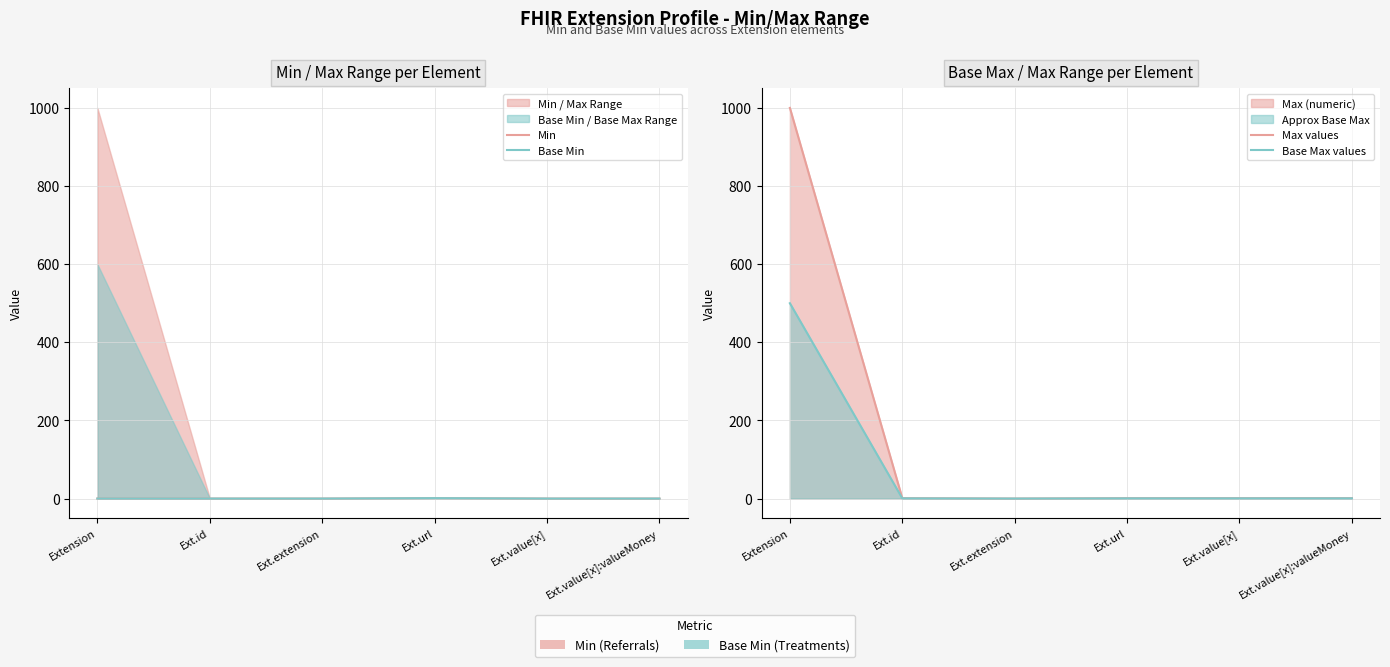

What is the maximum value shown in the chart?

999.0